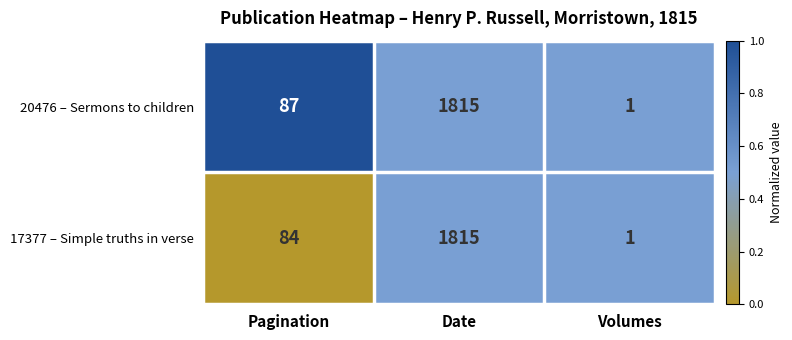

Which series has the largest total across all categories?

20476 – Sermons to children